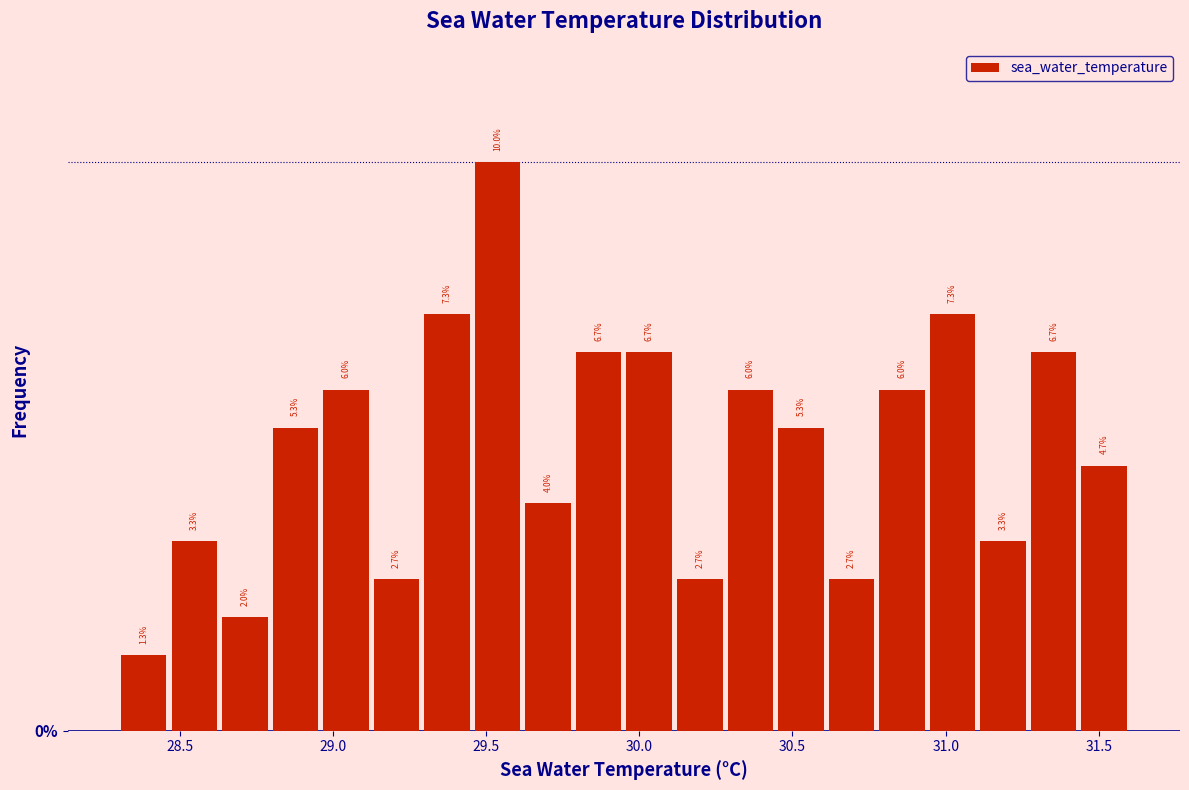

Read against the x-axis, roughly where is the centre of the tallest bar?

29.55